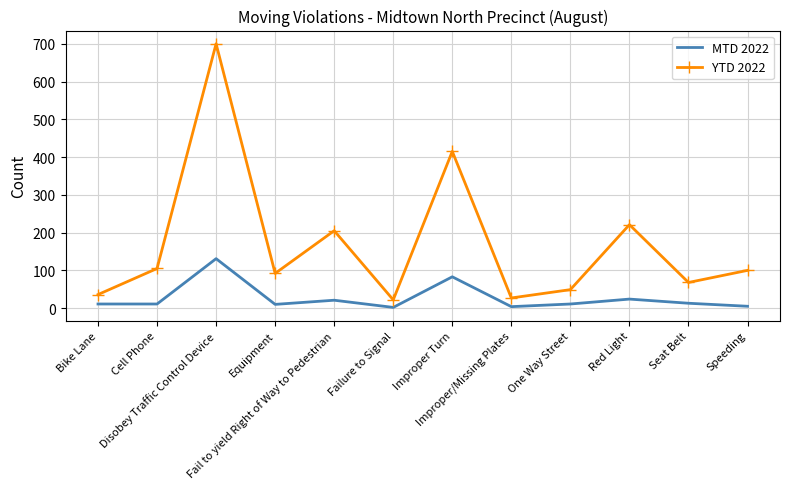

What is the maximum value for YTD 2022?

700